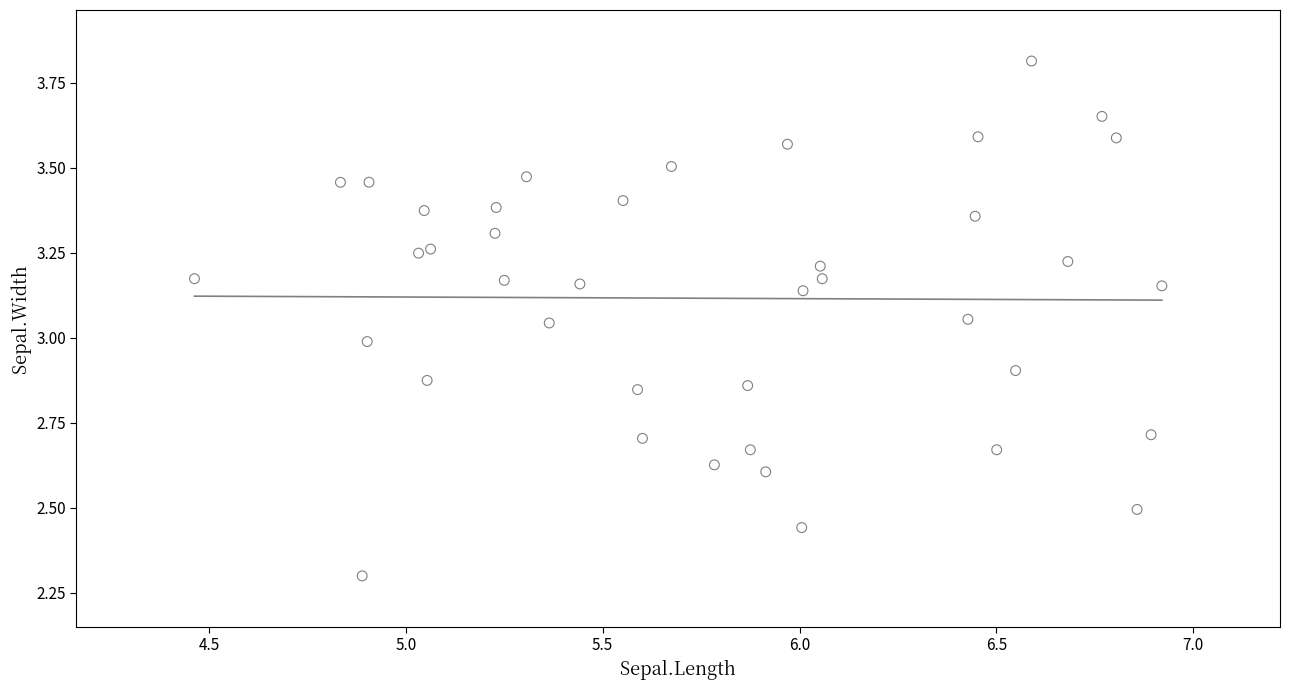

What is the range of X values (max minus min)?

2.5